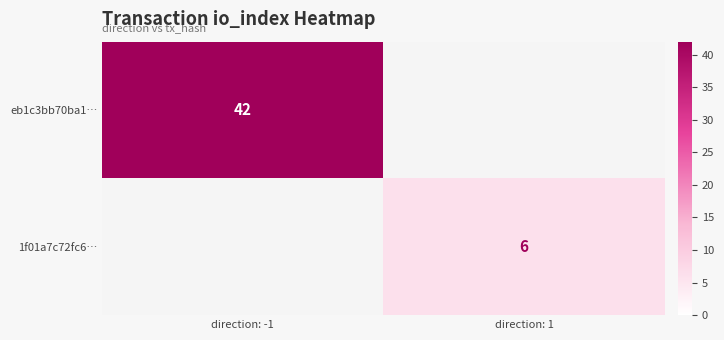

The value of eb1c3bb70ba1… at direction: -1 is 42. True or false?

True